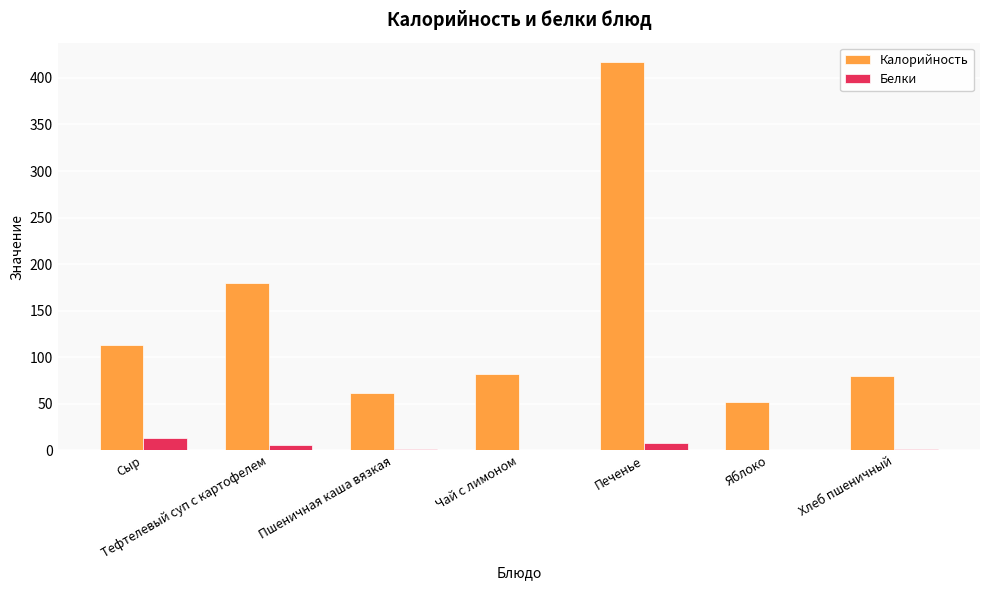

Which series changed the most between Сыр and Пшеничная каша вязкая?

Калорийность